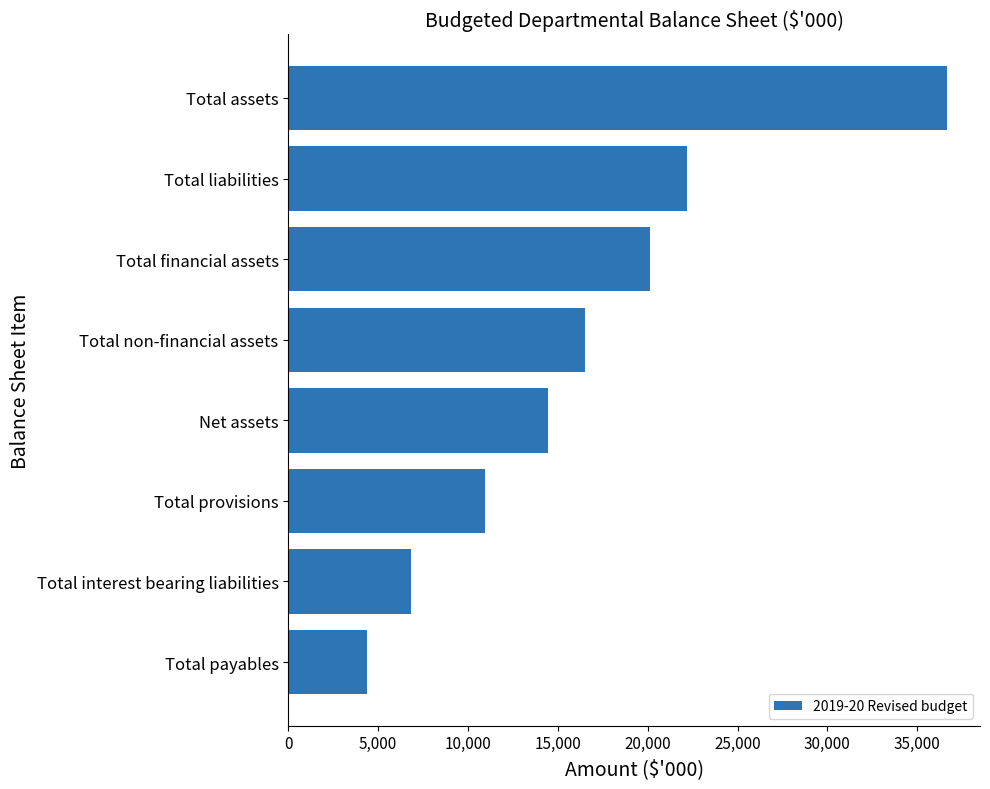

What is the smallest value displayed?

4387